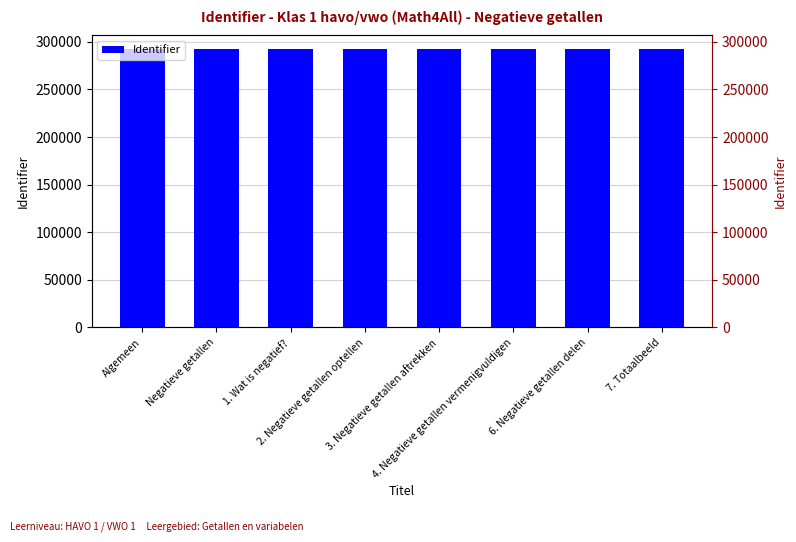

Rank the categories by value from highest to lowest.

7. Totaalbeeld, 6. Negatieve getallen delen, 4. Negatieve getallen vermenigvuldigen, 3. Negatieve getallen aftrekken, 2. Negatieve getallen optellen, 1. Wat is negatief?, Negatieve getallen, Algemeen